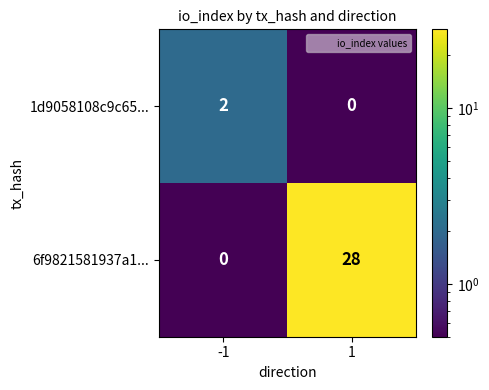

Rank the series at 1 from highest to lowest value.

6f9821581937a1..., 1d9058108c9c65...